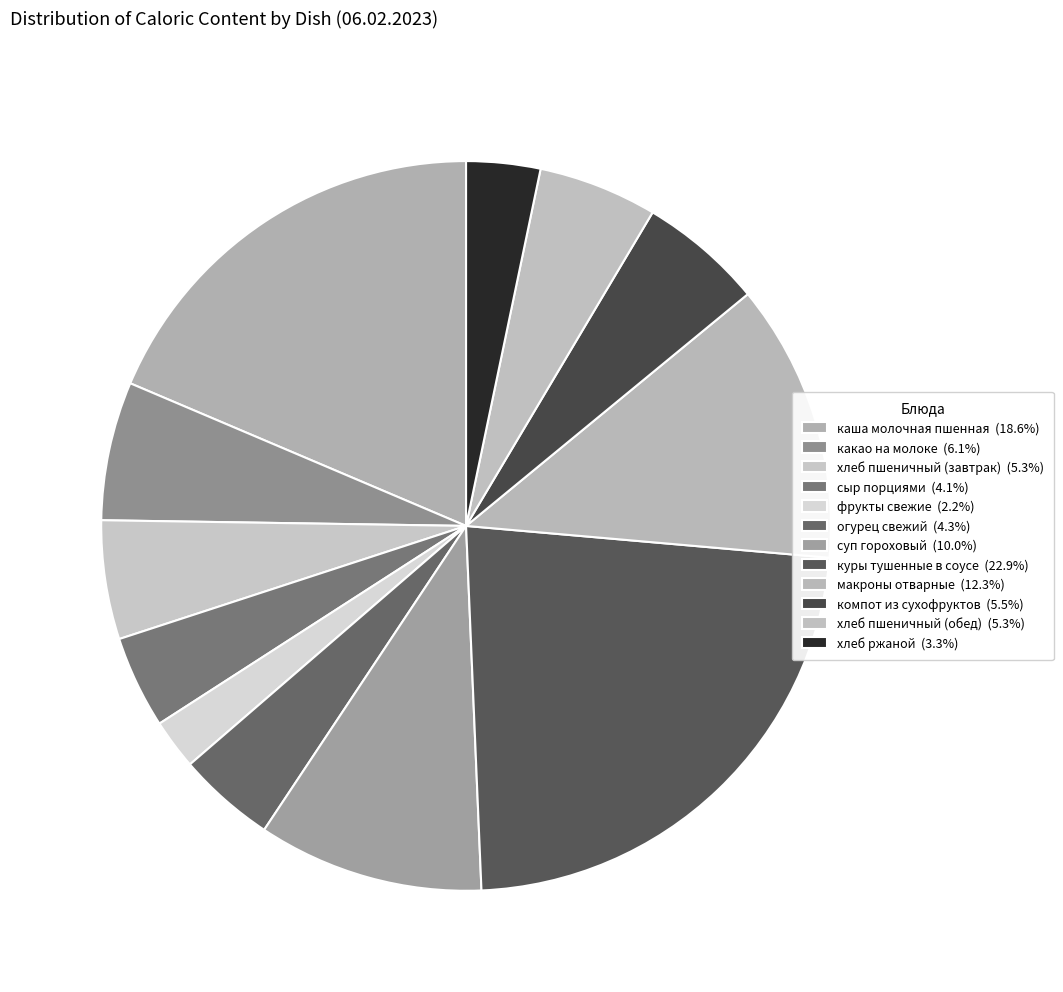

What is the total percentage of хлеб ржаной and хлеб пшеничный (завтрак)?

8.5%